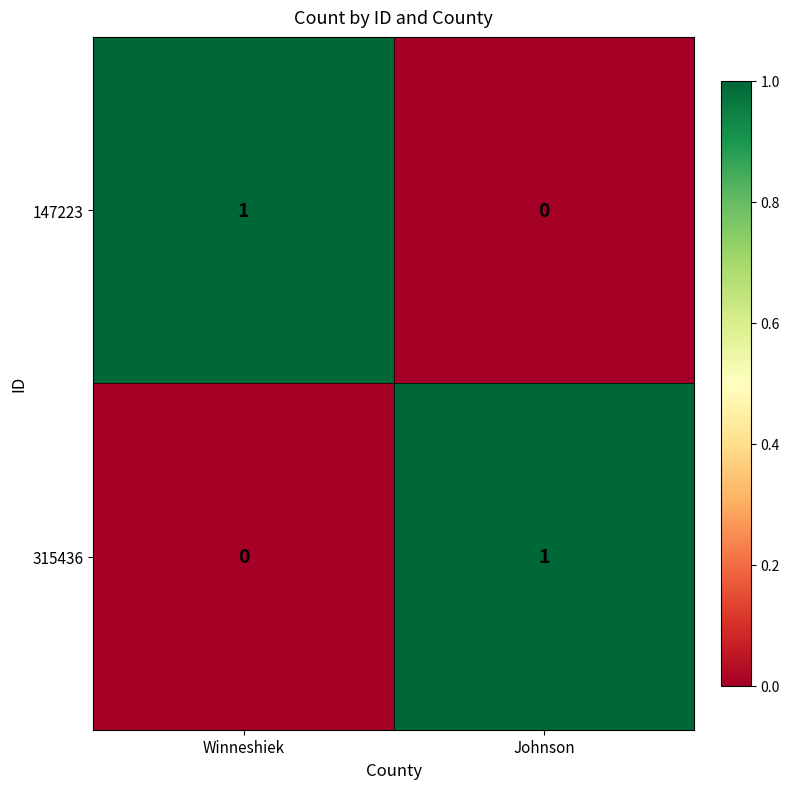

The value of 147223 at Winneshiek is 1. True or false?

True